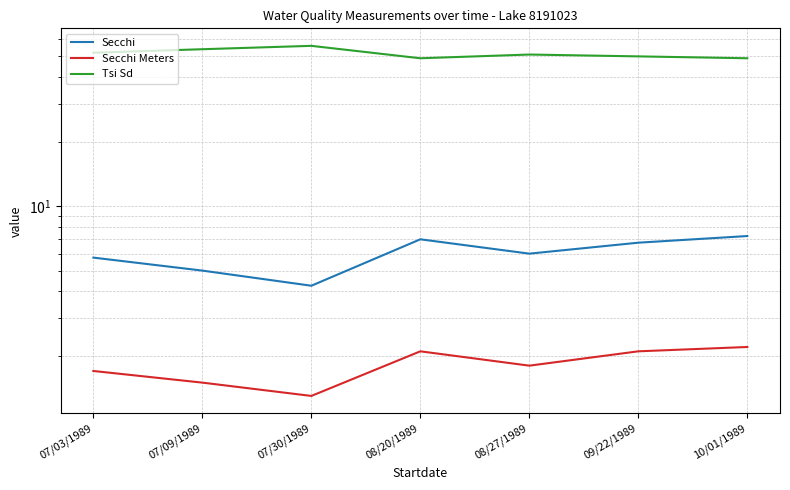

How many lines are shown in the chart?

3